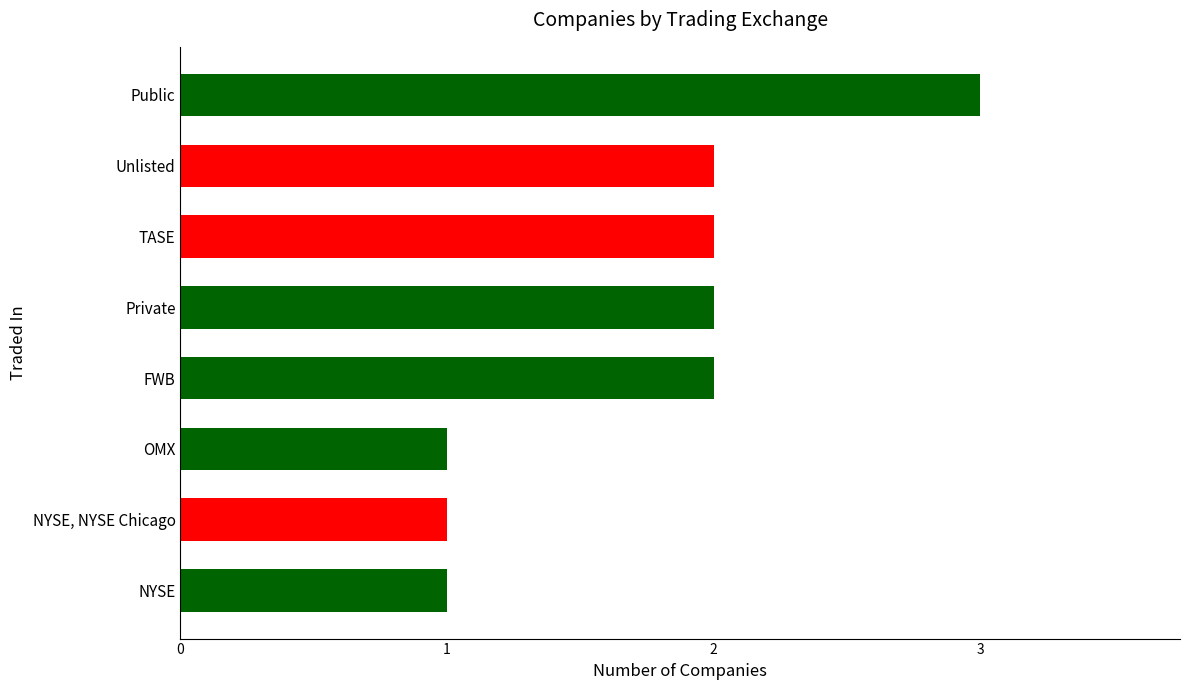

Is it true that the value at OMX is 2?

False